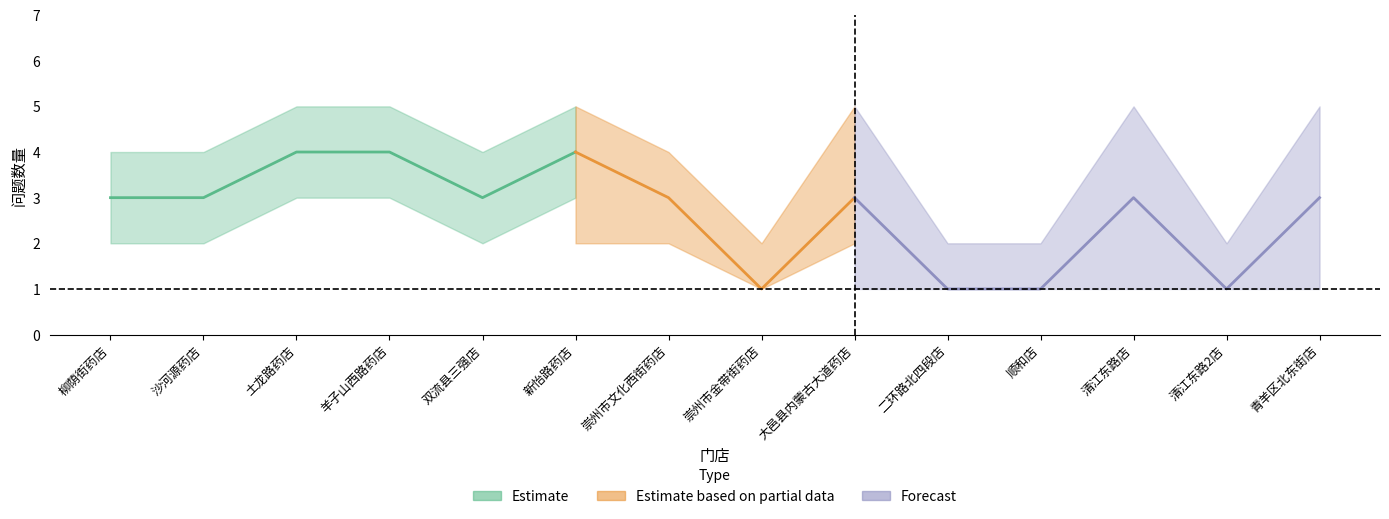

What is the difference between the Forecast values at 柳荫街药店 and 清江东路2店?

2